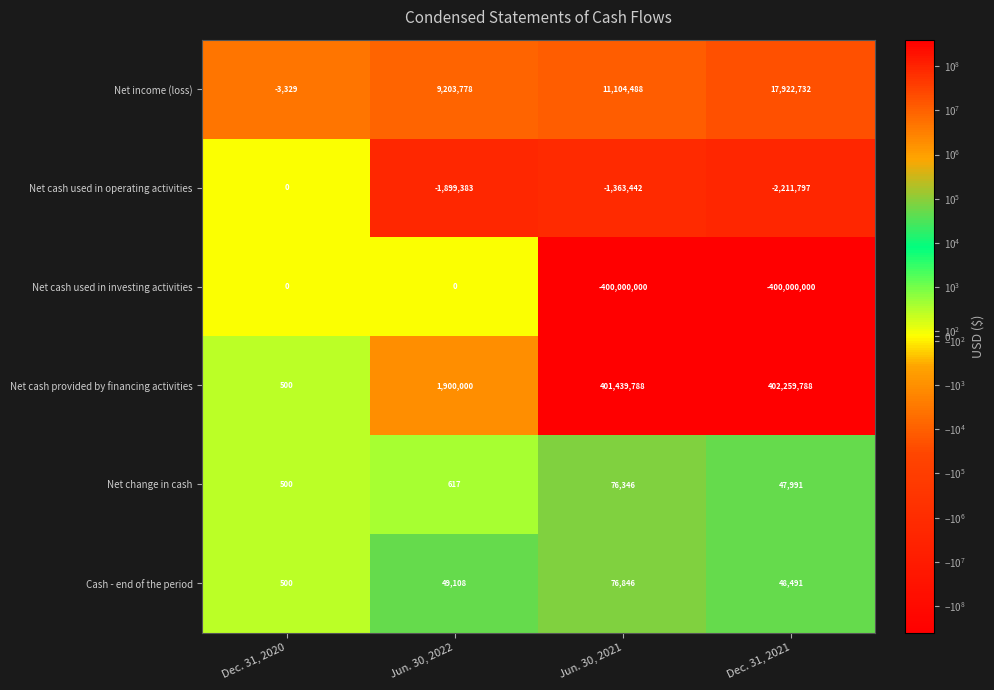

What is the difference between the maximum and second lowest values in the Cash - end of the period series?

28355